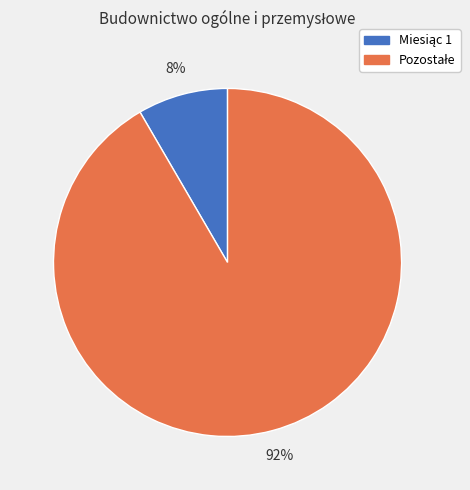

How many slices are in this pie chart?

2